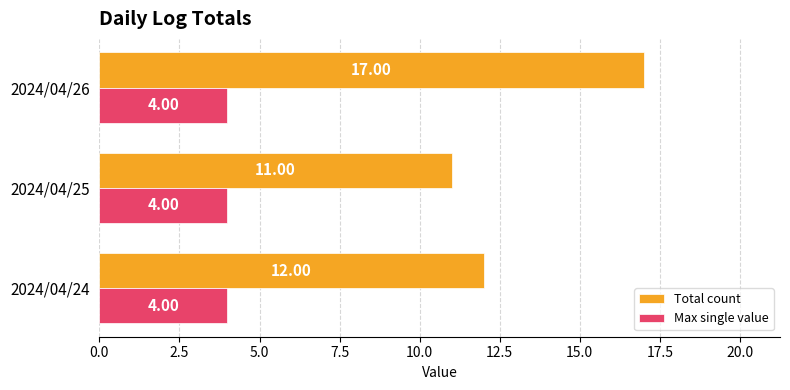

Which series changed the most between 2024/04/24 and 2024/04/26?

Total count